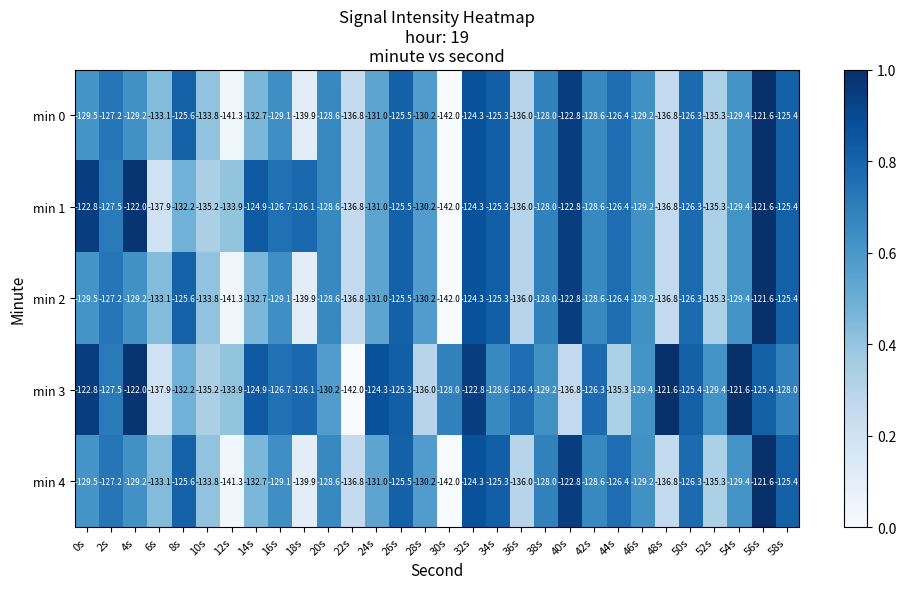

Read the min 0 value at 34s.

-125.3